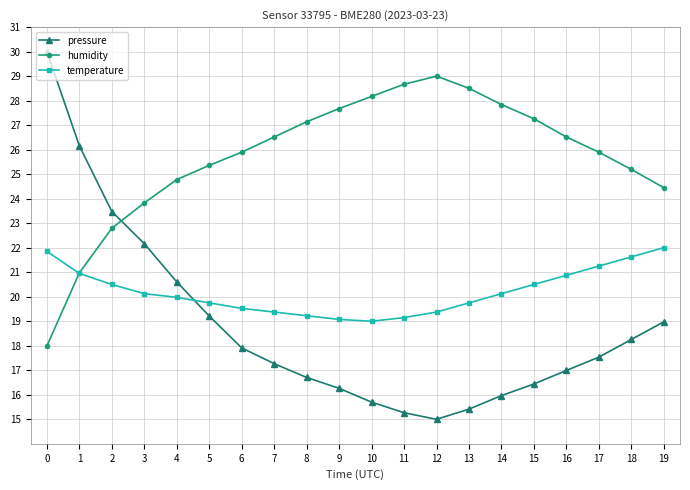

What is the difference between the highest and lowest values at 11?

13.4